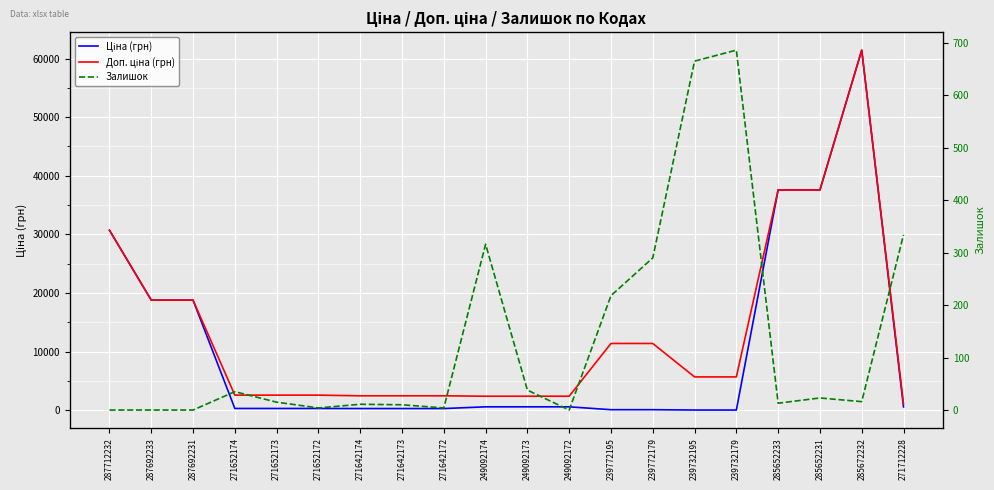

How many data points does each series have?

20